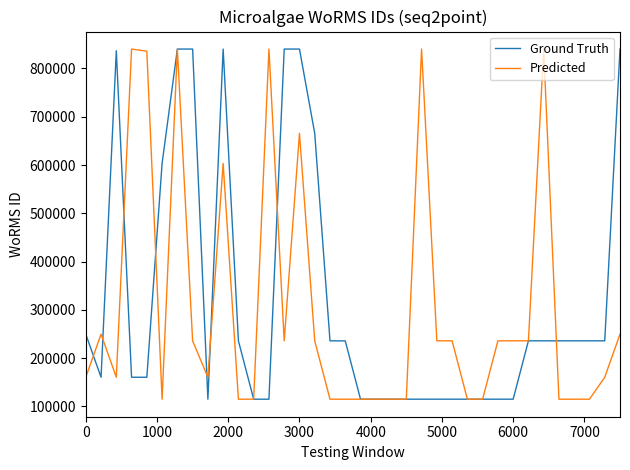

What is the maximum value shown in the chart?

840109